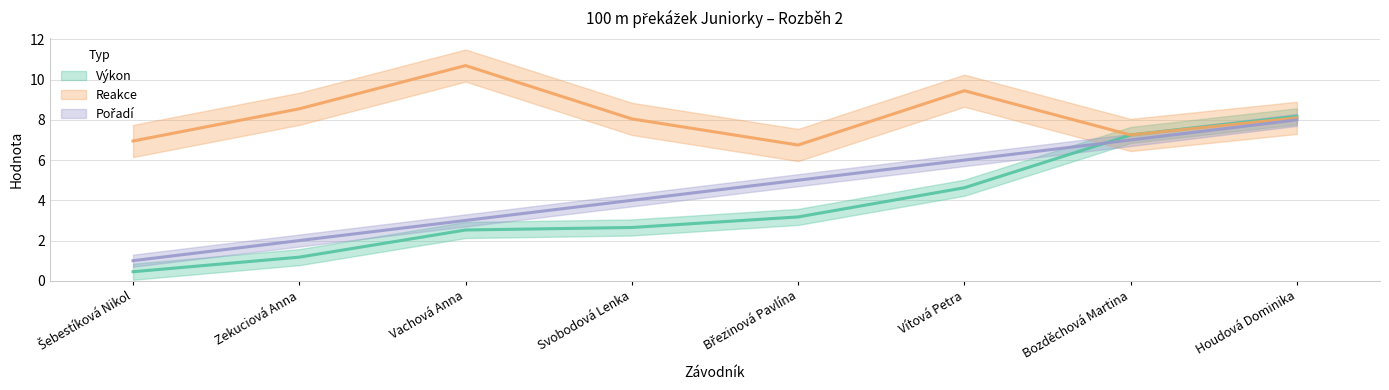

What is the smallest value displayed?

0.4